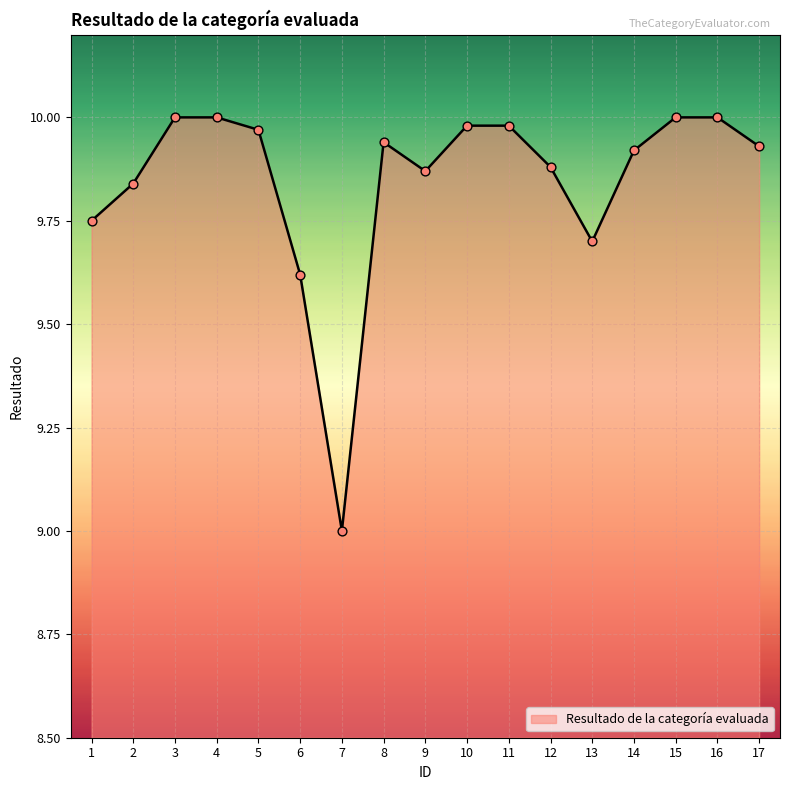

What is the ratio of the value at 4 to the value at 8?

1.0